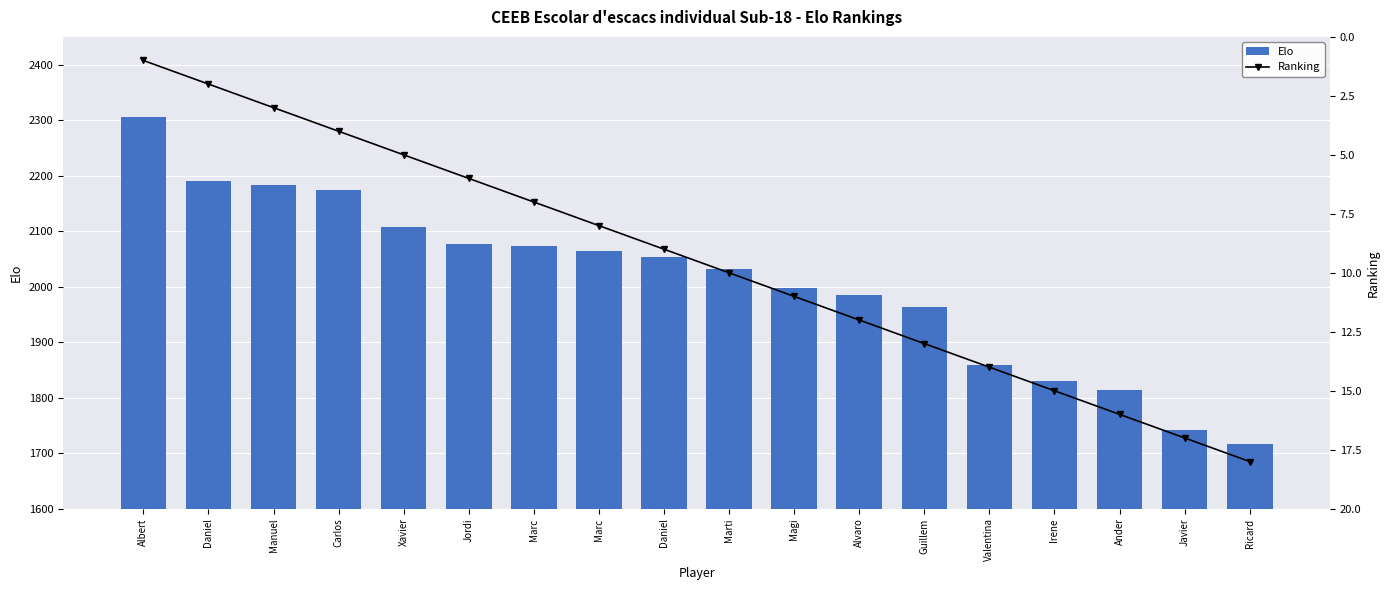

What is the difference between the Ranking values at Marc and Daniel?

6